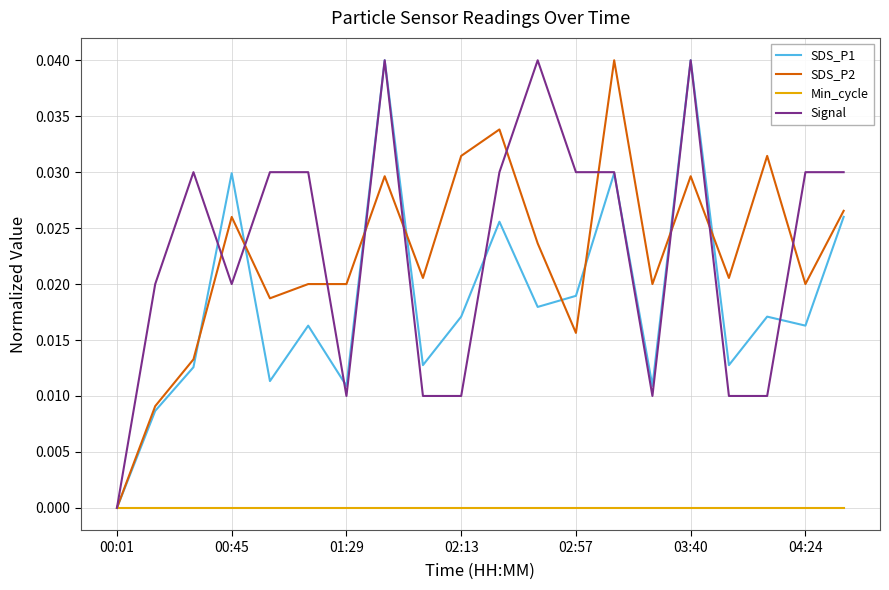

True or false: Signal and Min_cycle intersect in this chart.

False